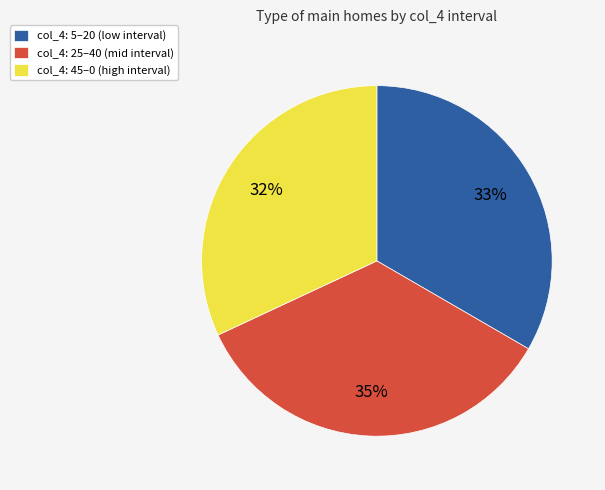

What is the largest slice in the pie chart?

col_4: 25–40 (mid interval)